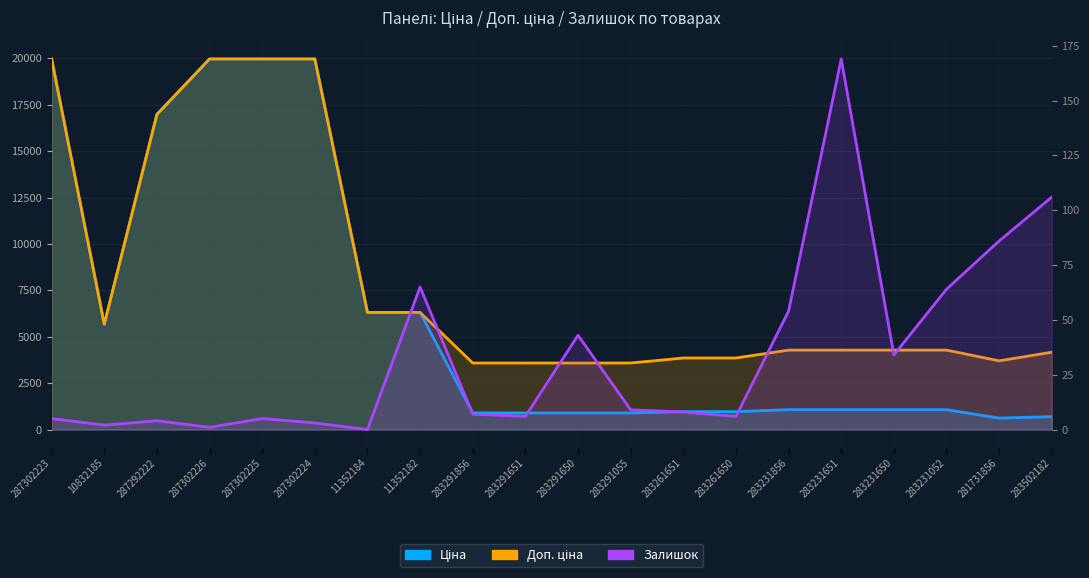

Between 11352182 and 283231650, which is larger?

11352182